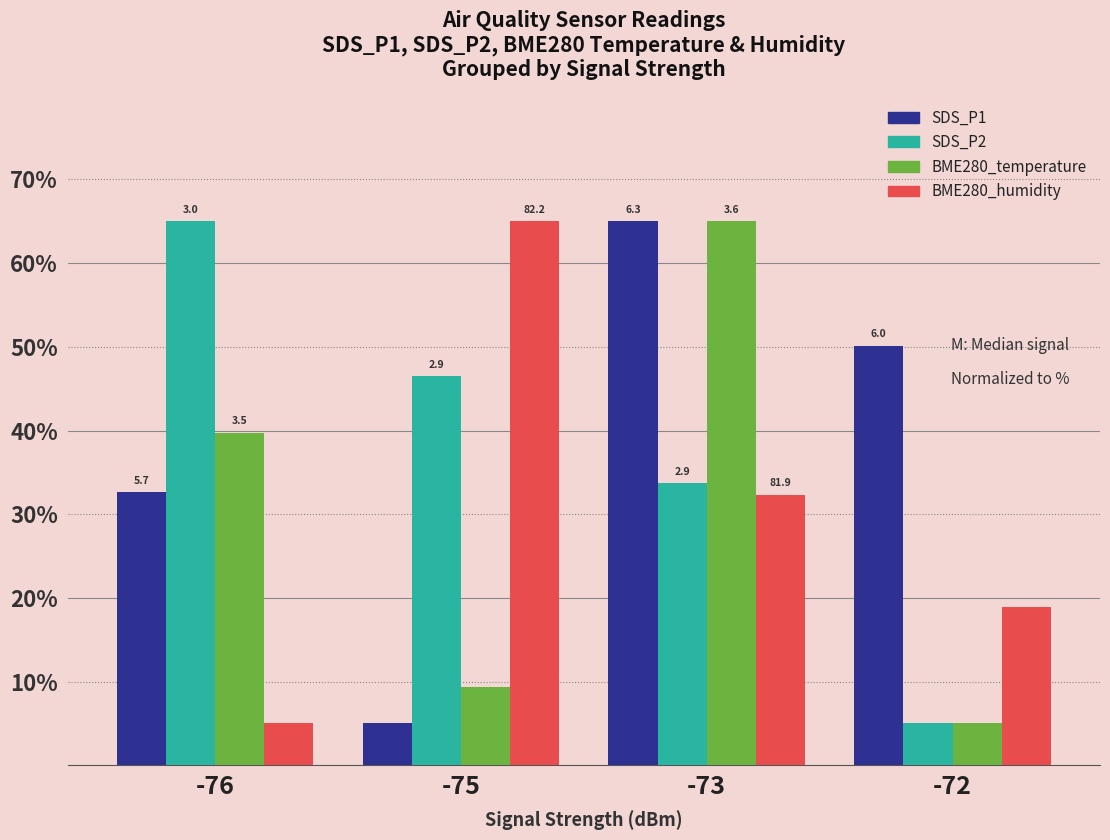

What are all the series names shown in the legend?

SDS_P1, SDS_P2, BME280_temperature, BME280_humidity